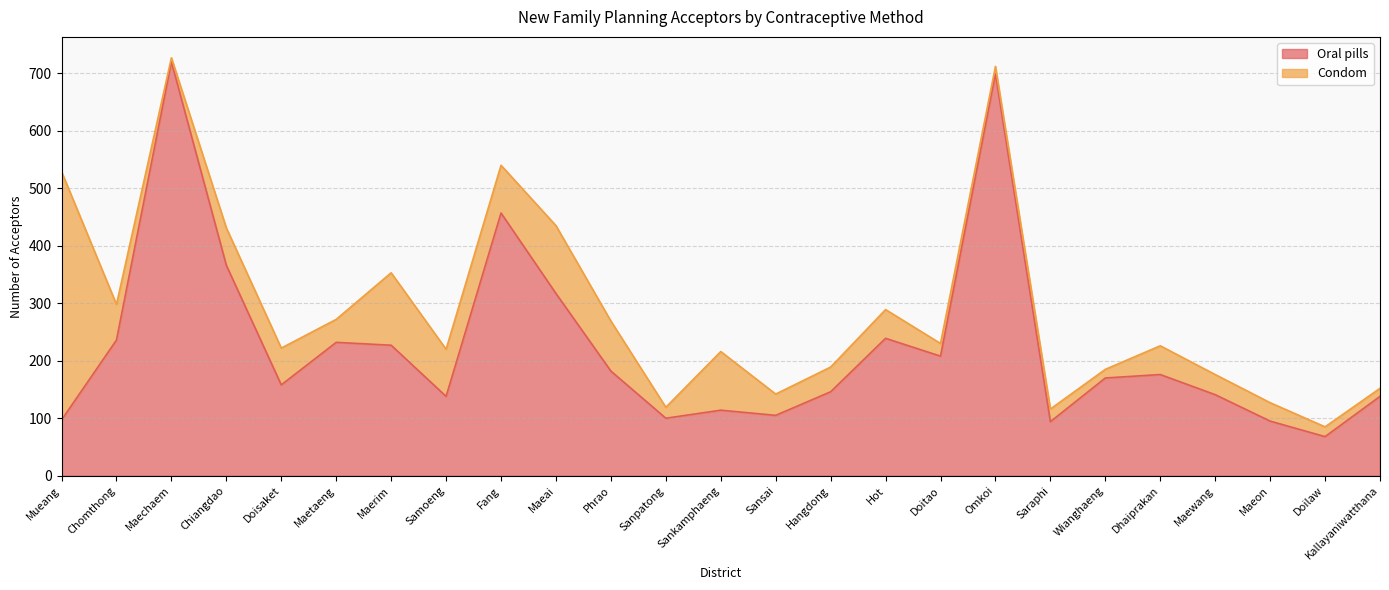

What position from the left is Dhaiprakan?

21